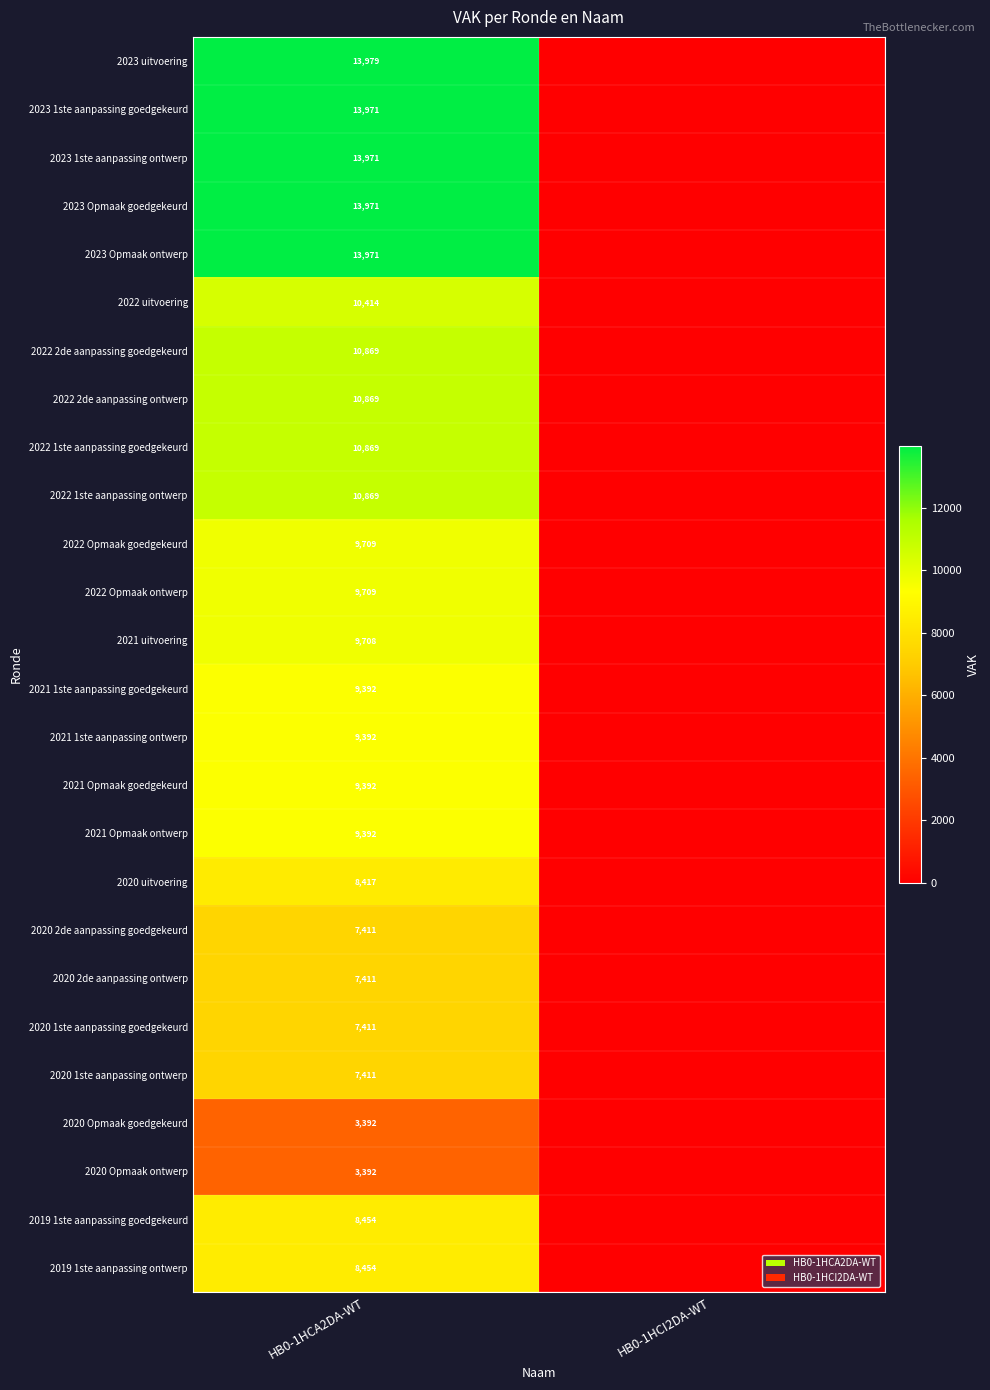

What is the spread (max minus min) of values at HB0-1HCA2DA-WT?

10587